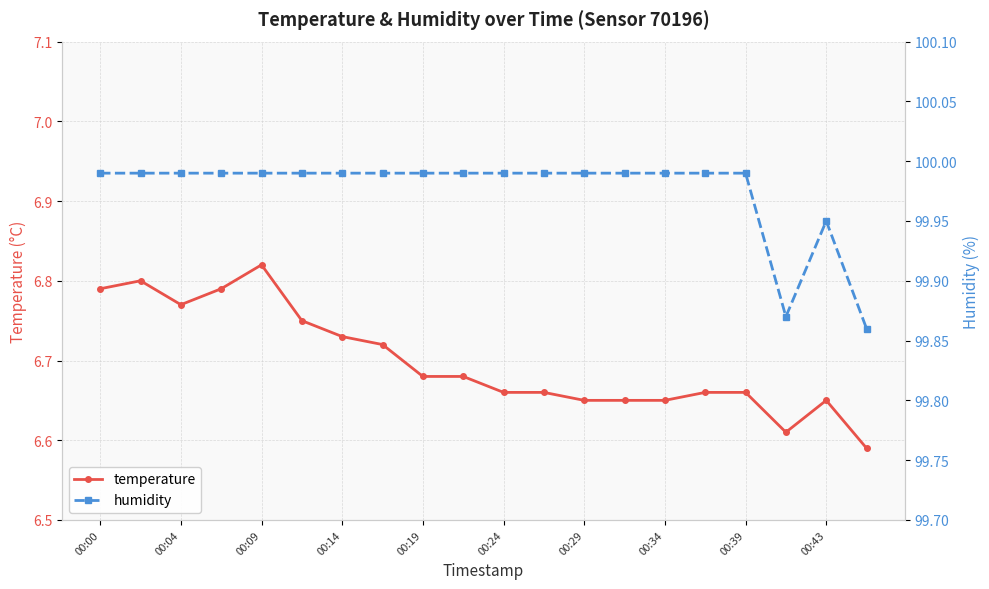

True or false: humidity and temperature intersect in this chart.

False